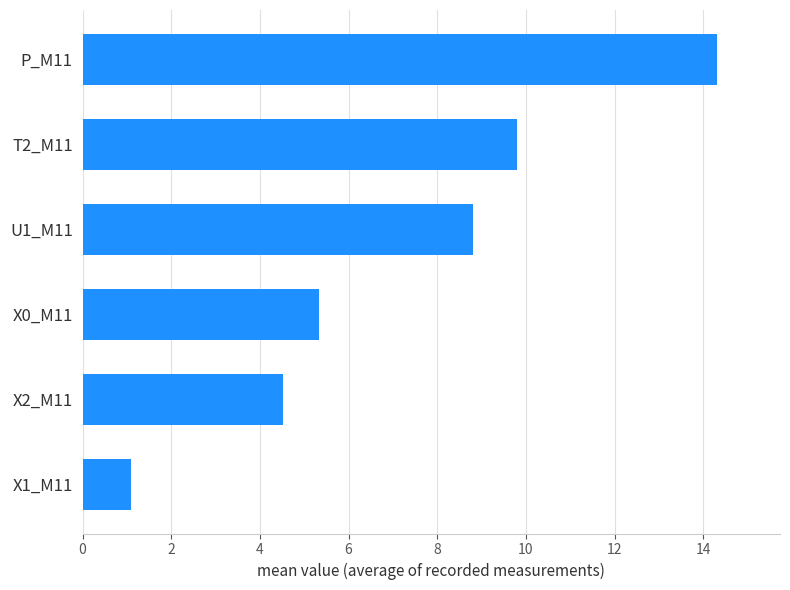

What is the ratio of the value at P_M11 to the value at X2_M11?

3.2